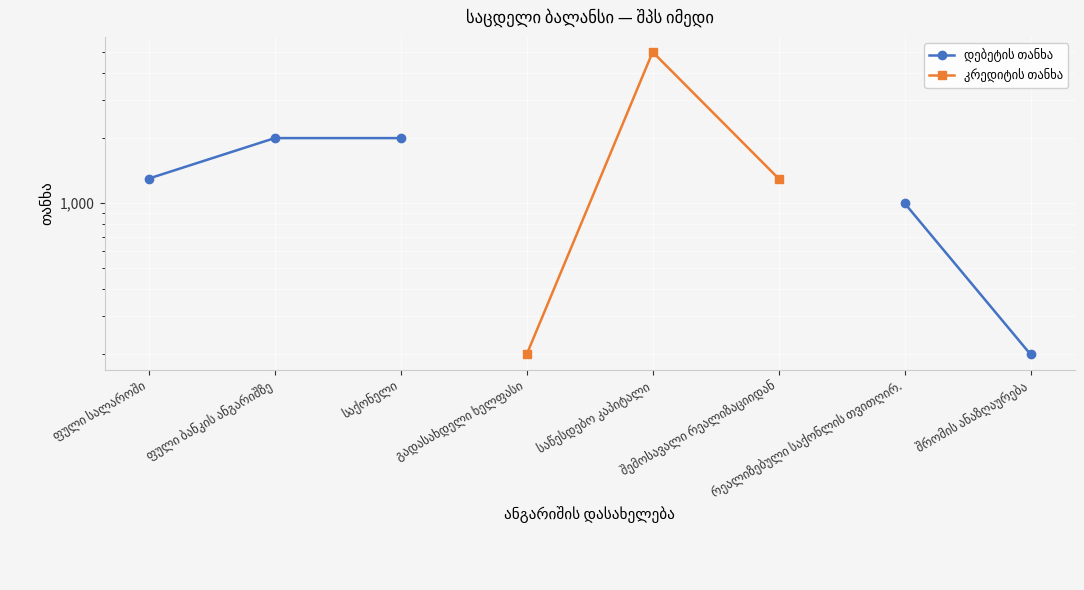

What are all the series names shown in the legend?

დებეტის თანხა, კრედიტის თანხა